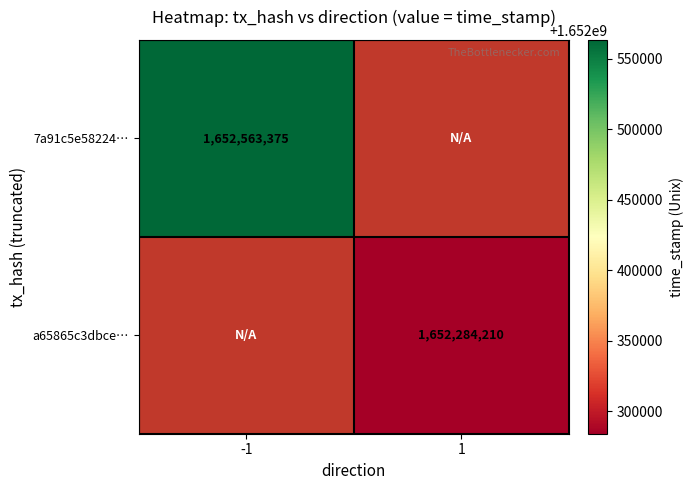

At how many categories does at least one series exceed 591850112?

2